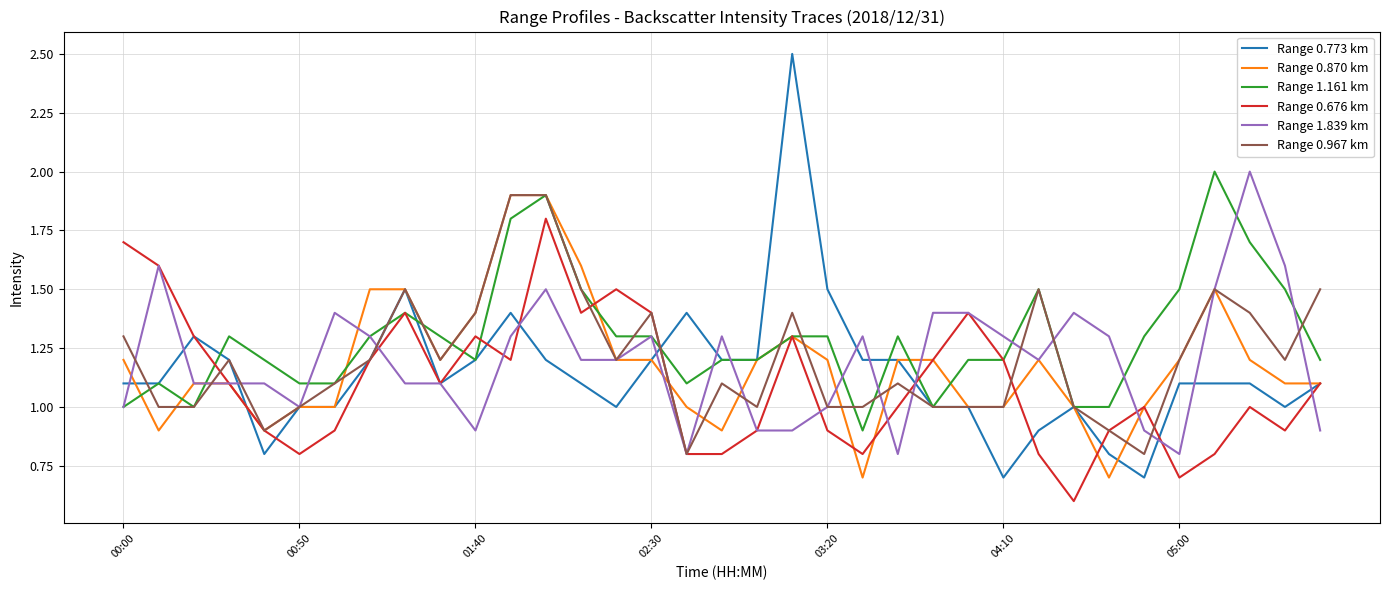

What is the minimum value for Range 1.839 km?

0.8